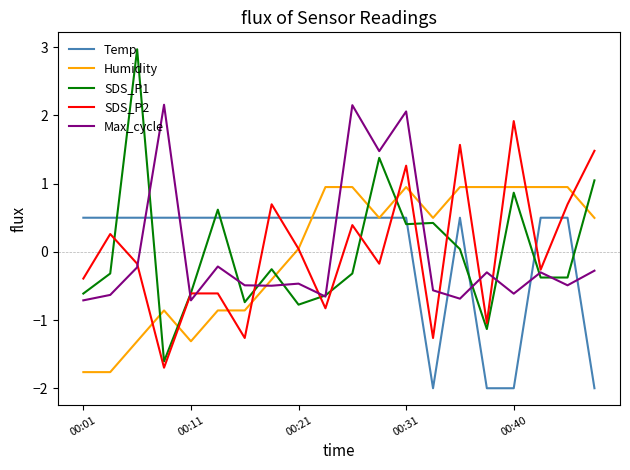

What is the highest value of the SDS_P1 series?

3.0